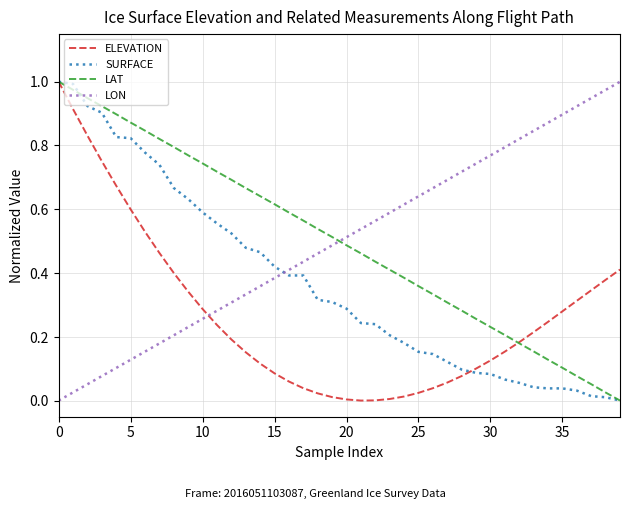

How many intersections are there between LON and SURFACE?

1